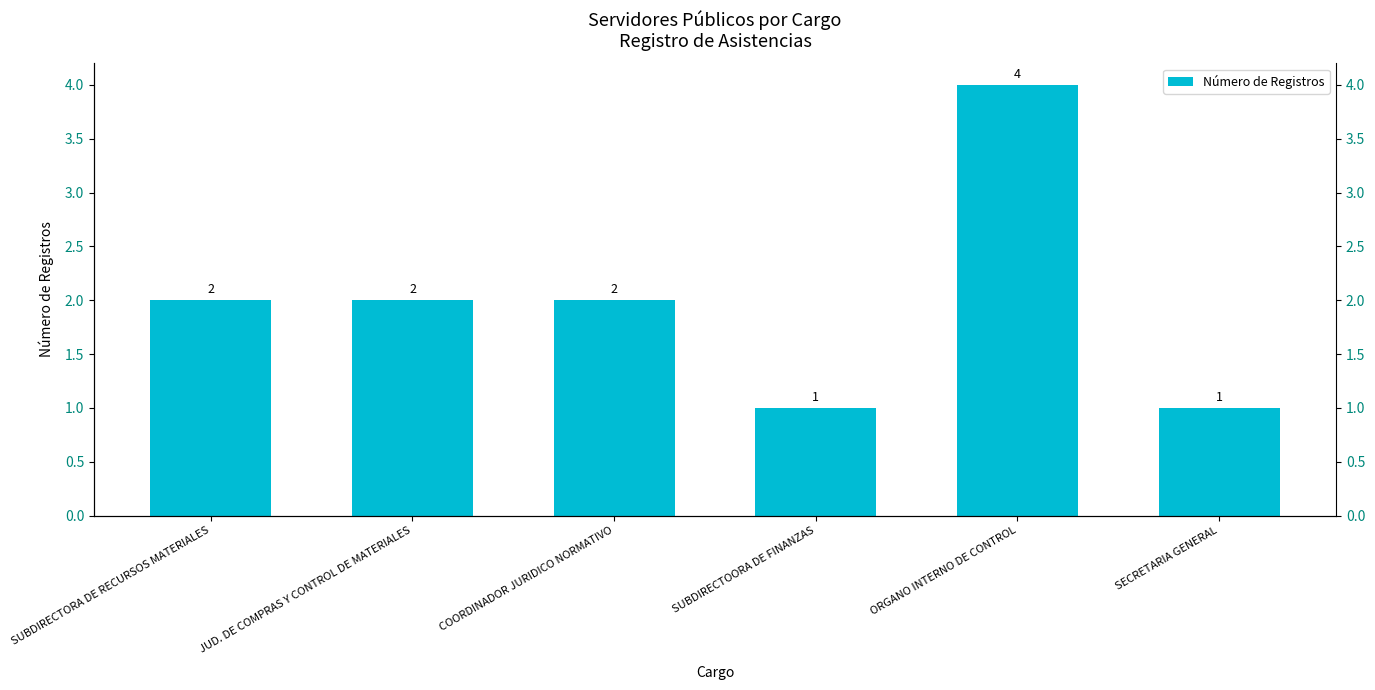

Reading right to left, transcribe all the data shown in this chart.

SECRETARIA GENERAL=1	ORGANO INTERNO DE CONTROL=4	SUBDIRECTOORA DE FINANZAS=1	COORDINADOR JURIDICO NORMATIVO=2	JUD. DE COMPRAS Y CONTROL DE MATERIALES=2	SUBDIRECTORA DE RECURSOS MATERIALES=2